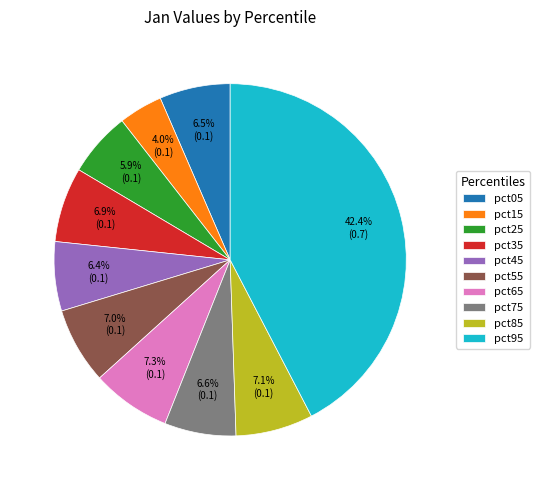

To the nearest percent, what percentage of the pie is pct75?

7%